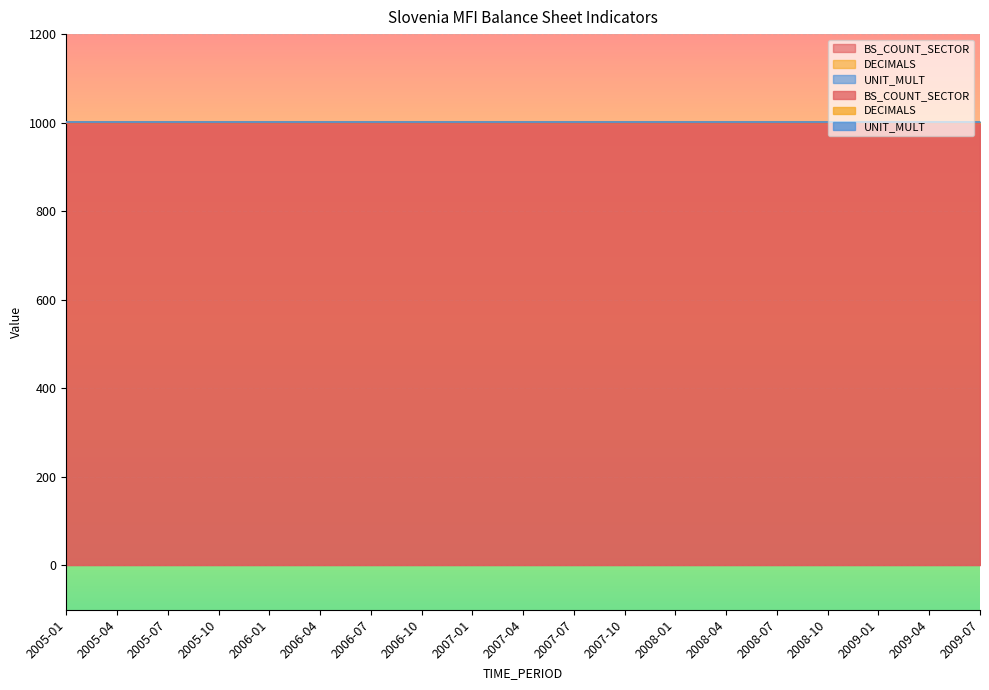

At which category is the sum across all series the highest?

2005-01